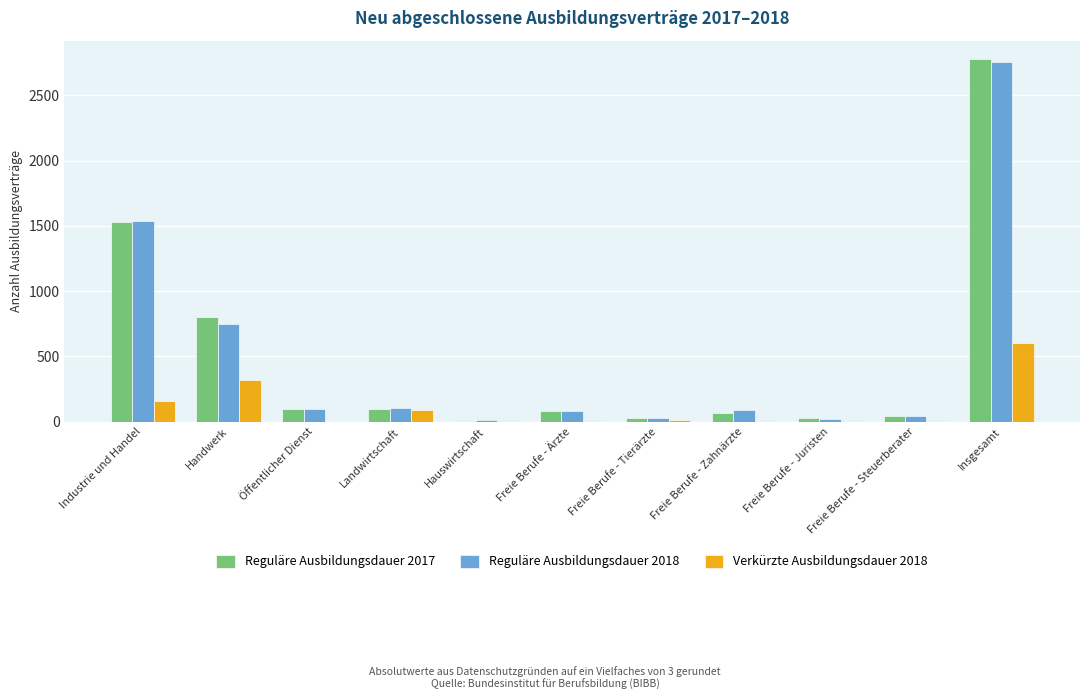

Is the value of Reguläre Ausbildungsdauer 2017 at Handwerk greater than the value of Verkürzte Ausbildungsdauer 2018 at Freie Berufe - Zahnärzte?

Yes